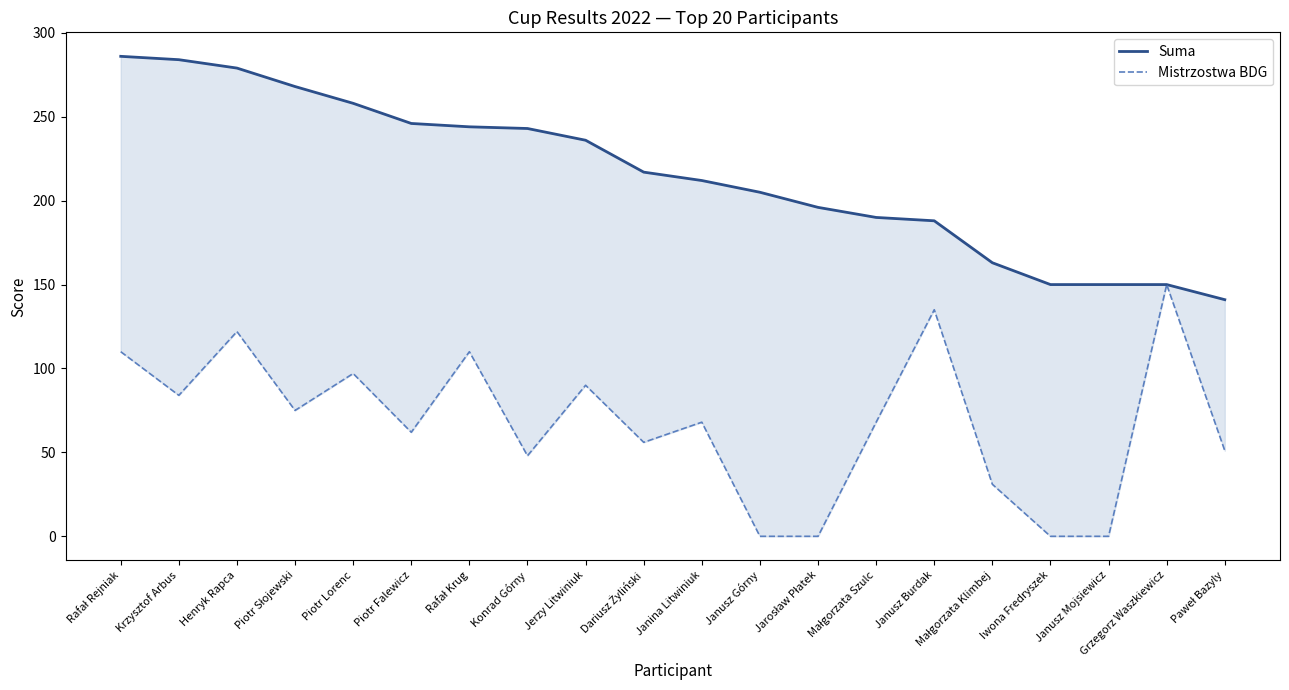

Rank the categories by Mistrzostwa BDG value from highest to lowest.

Grzegorz Waszkiewicz, Janusz Burdak, Henryk Rapca, Rafał Rejniak, Rafał Krug, Piotr Lorenc, Jerzy Litwiniuk, Krzysztof Arbus, Piotr Słojewski, Janina Litwiniuk, Małgorzata Szulc, Piotr Falewicz, Dariusz Żyliński, Paweł Bazyly, Konrad Górny, Małgorzata Klimbej, Janusz Górny, Jarosław Płatek, Iwona Fredryszek, Janusz Mojsiewicz